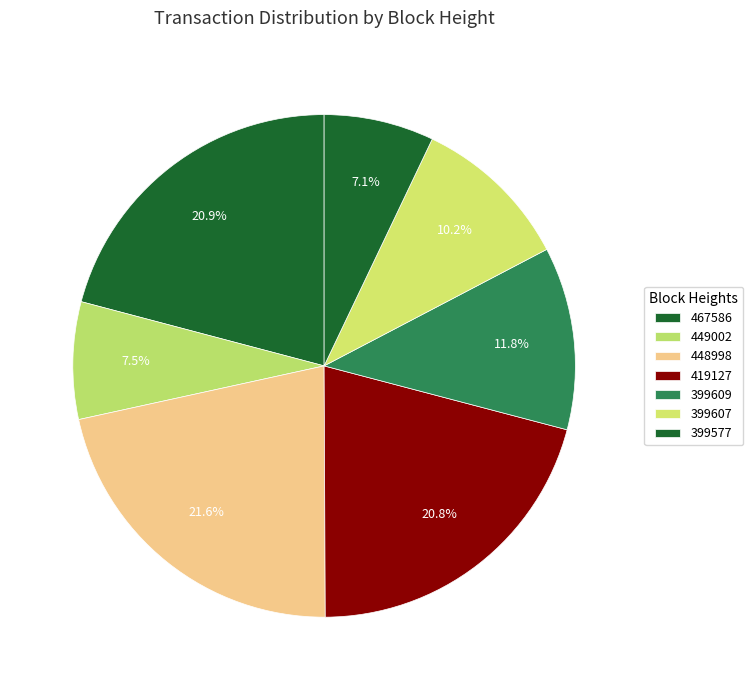

Which slice is the largest?

448998